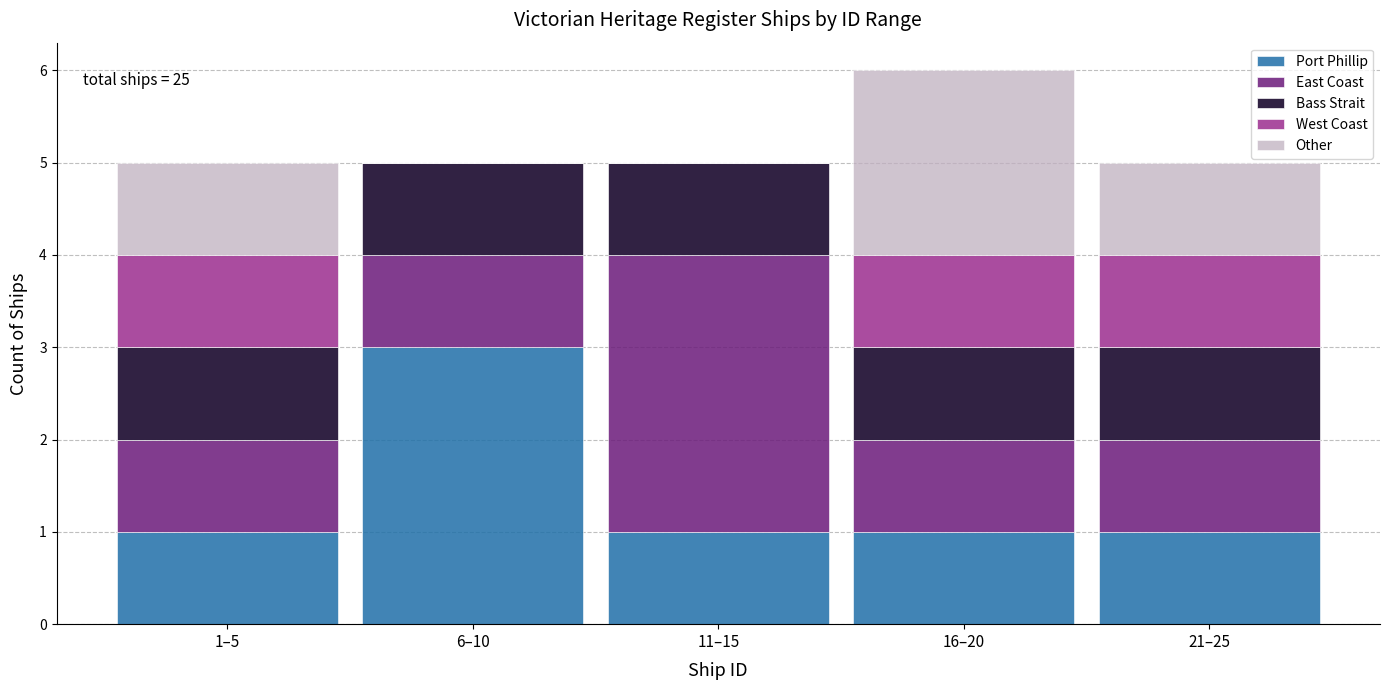

Reading right to left, transcribe the values for Port Phillip.

21–25=1	16–20=1	11–15=1	6–10=3	1–5=1